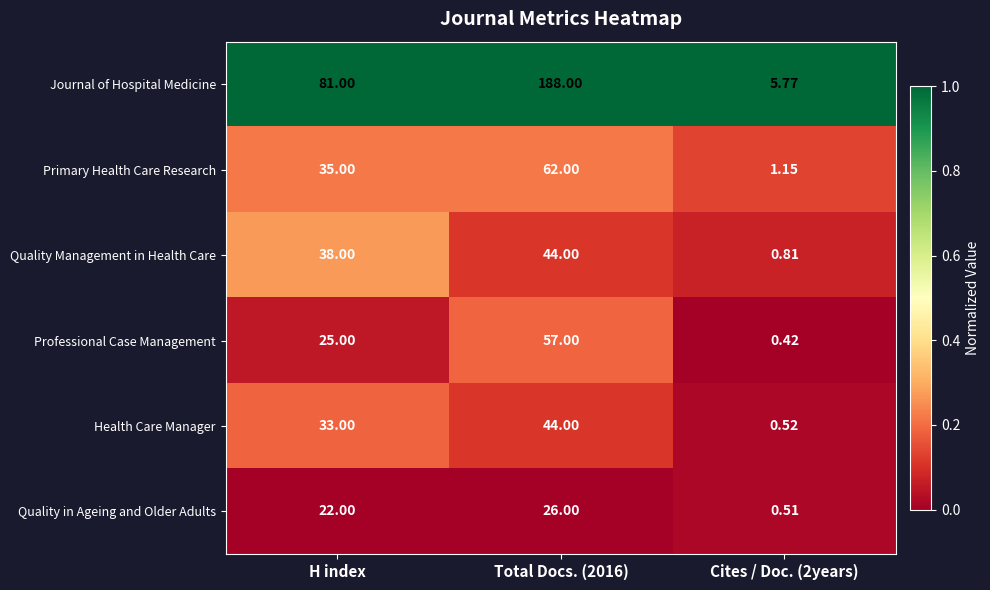

Between H index and Total Docs. (2016), which series saw the biggest shift?

Journal of Hospital Medicine